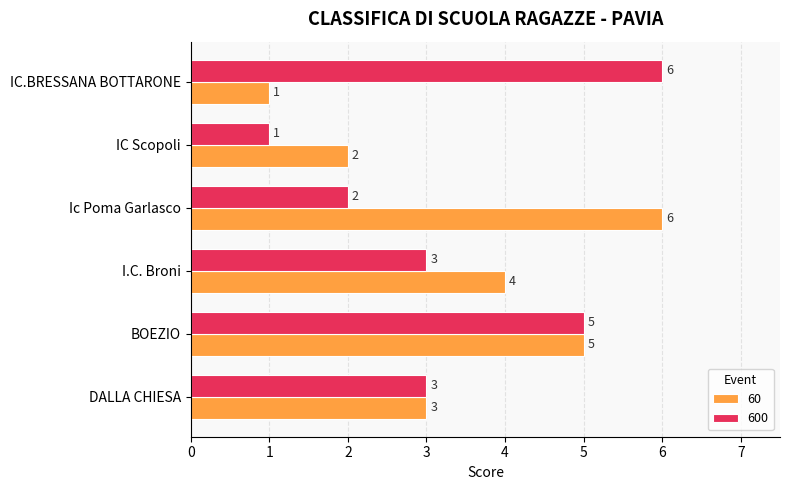

What is the difference between the 60 values at DALLA CHIESA and IC Scopoli?

1